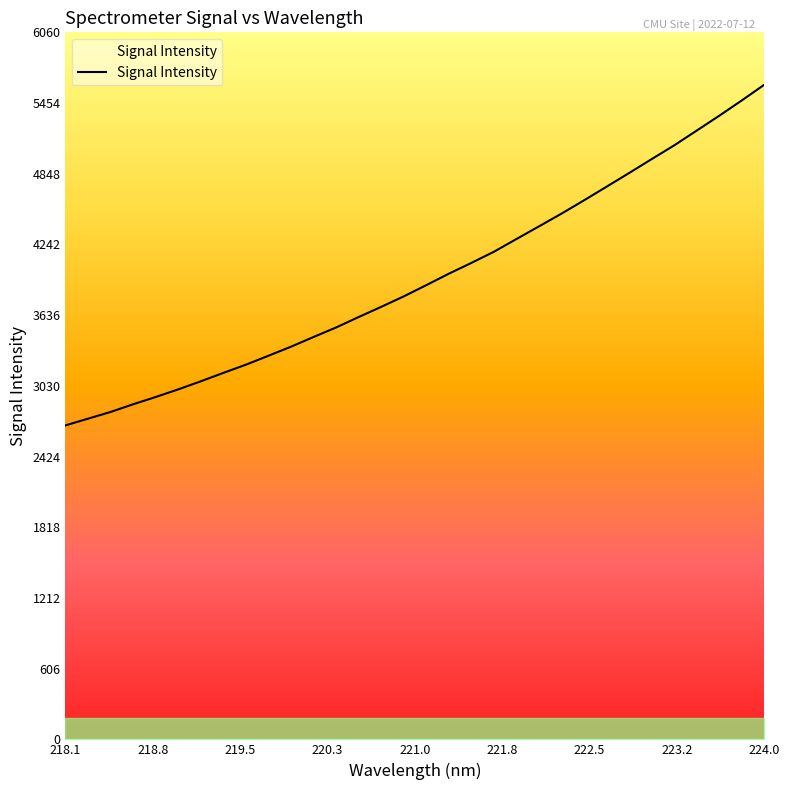

What is the difference between the maximum and minimum values?

2920.5